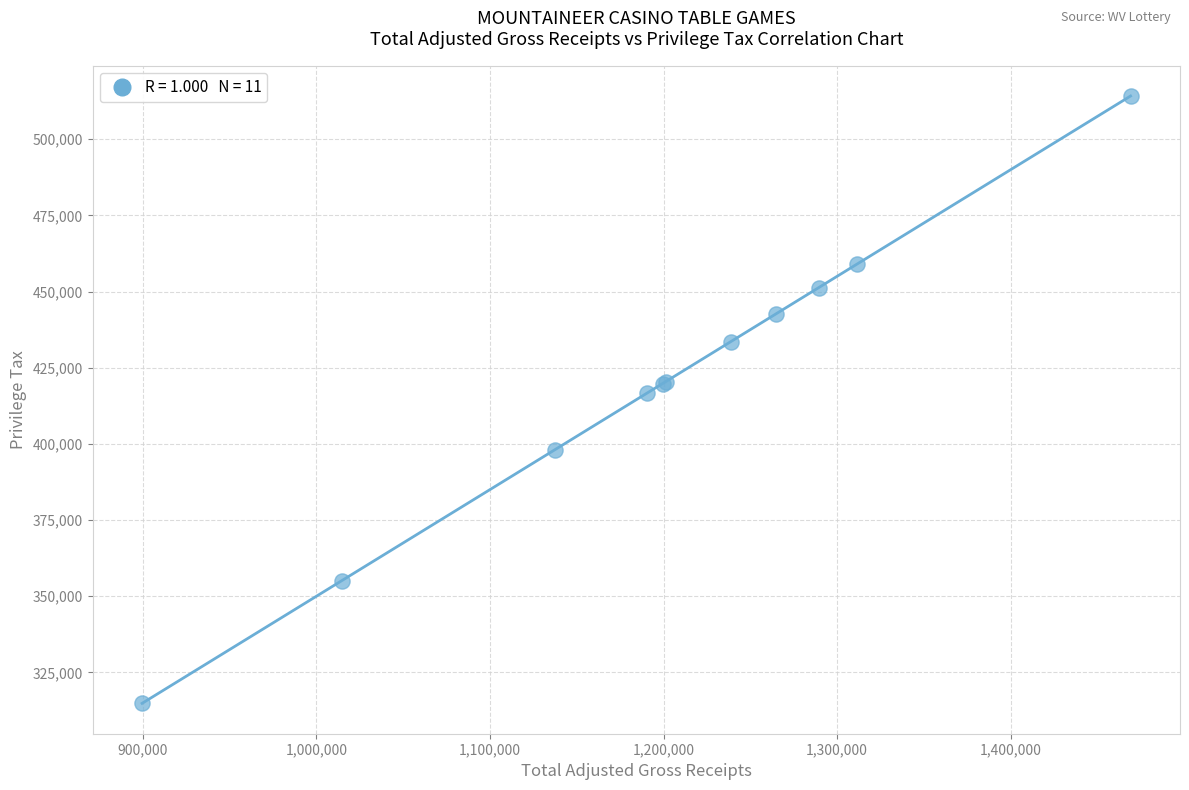

What Y value in the scatter plot is closest to 414515?

416726.4